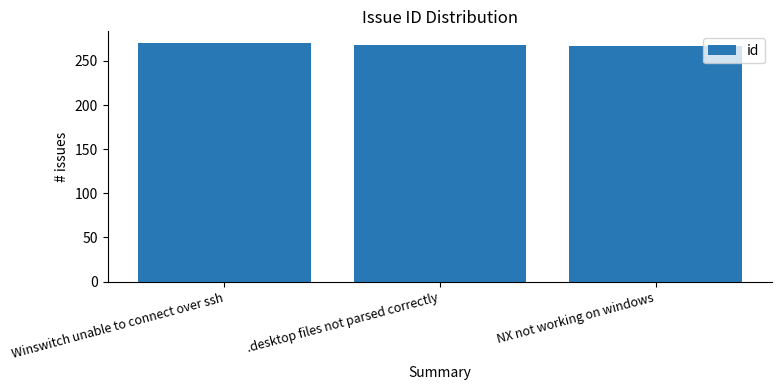

At which label is the value closest to 268?

.desktop files not parsed correctly